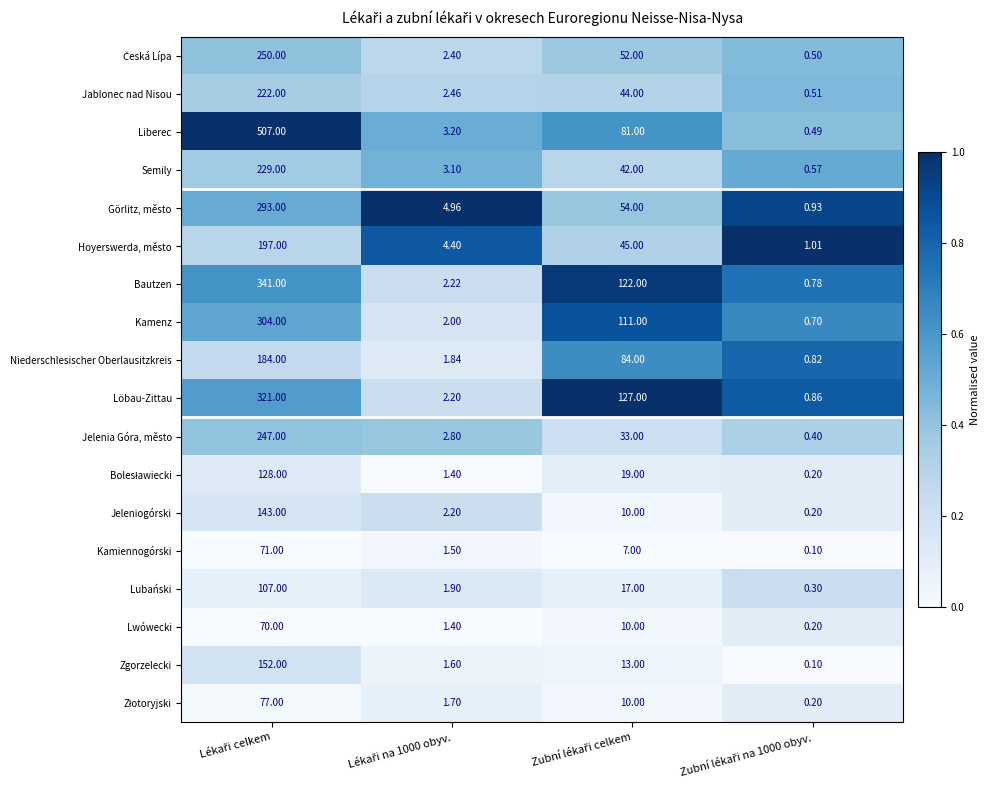

Which series has the largest total across all categories?

Liberec